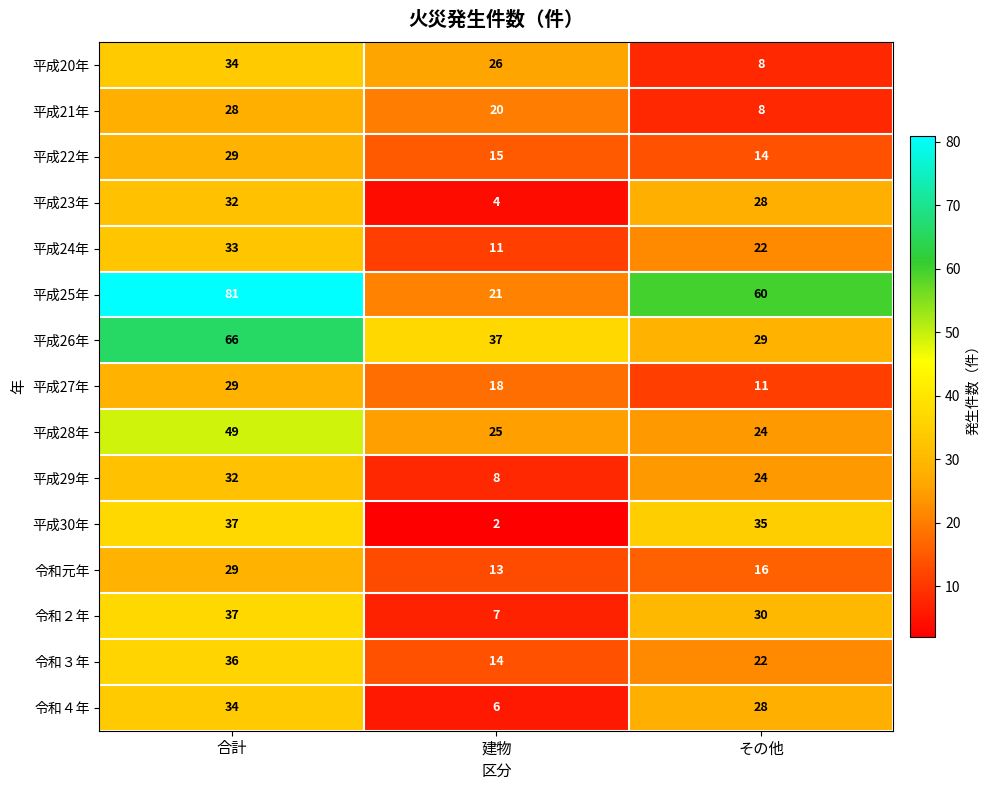

At which label does 平成21年 first exceed 20?

合計